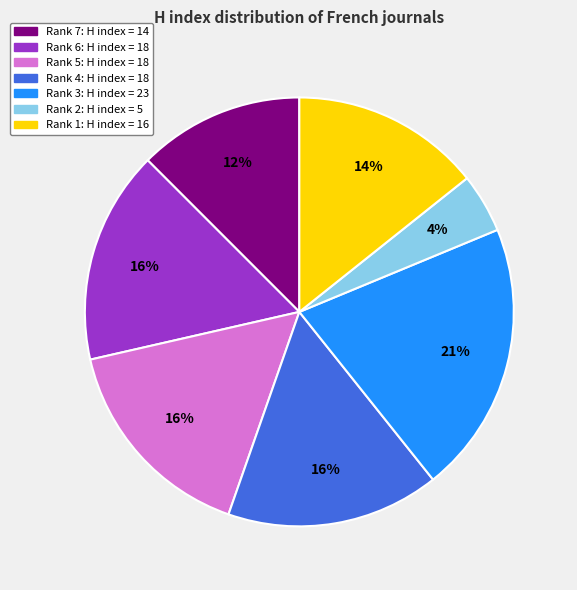

Is there any slice that represents more than half of the pie?

No